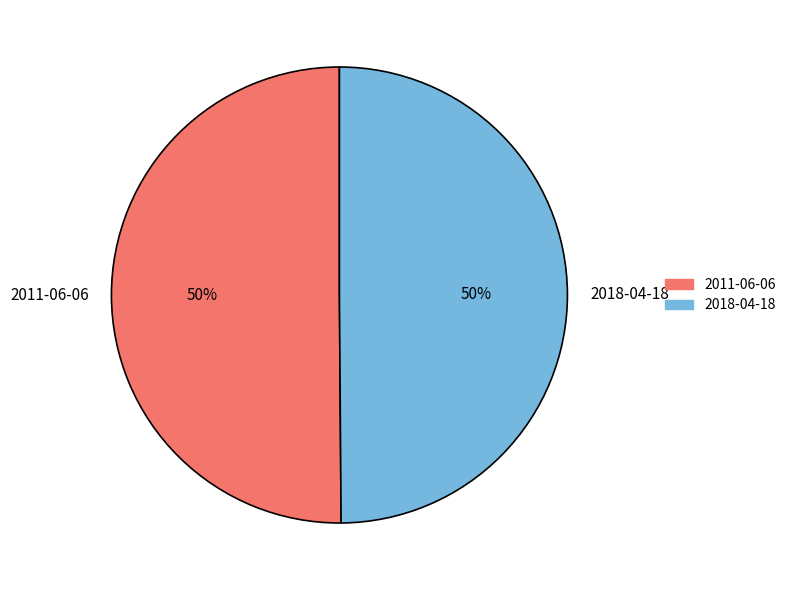

The 2018-04-18 slice represents 50% of the pie. True or false?

True